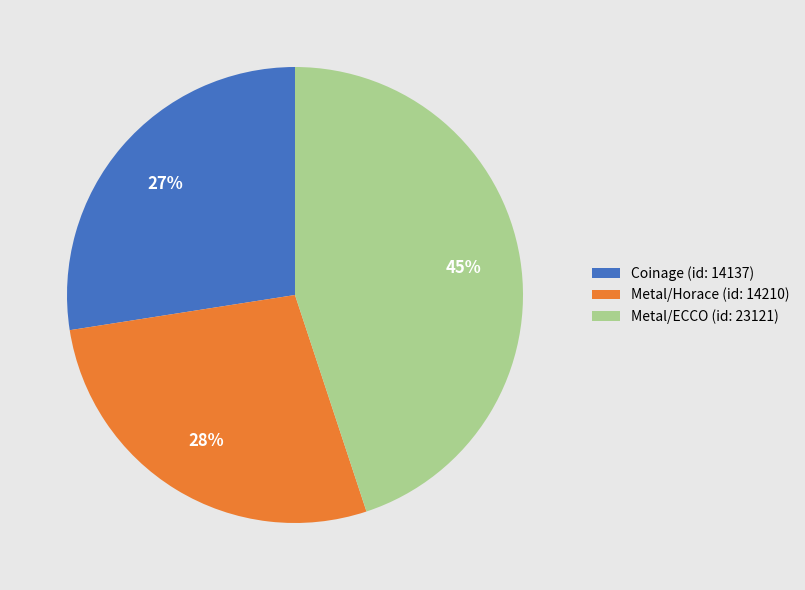

To the nearest percent, what portion does Coinage (id: 14137) represent?

27%